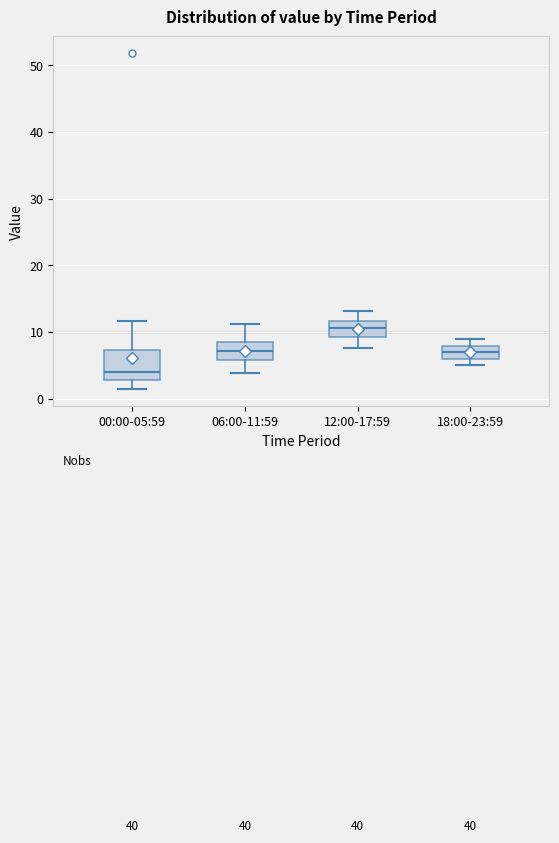

Comparing the boxes themselves (not the whiskers), which one is the tallest?

00:00-05:59